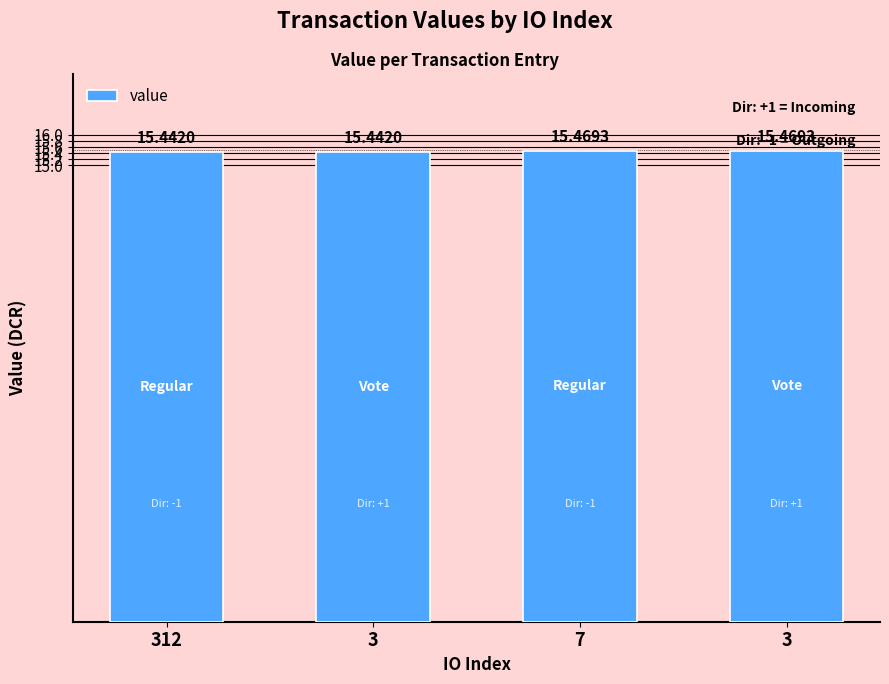

Does the chart contain any negative values?

No